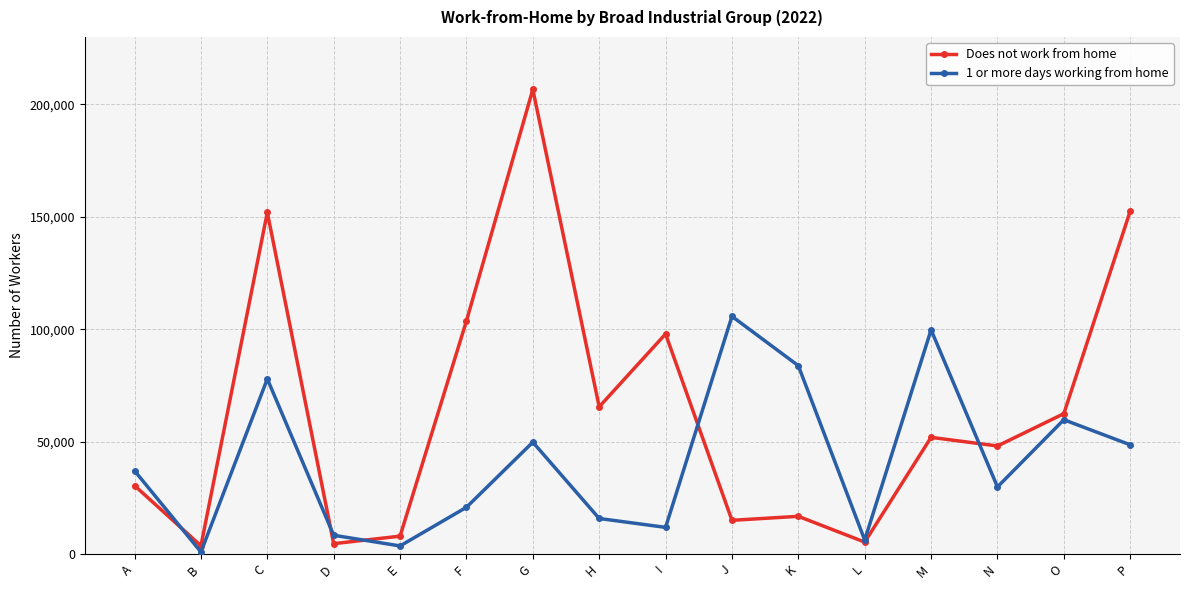

At which category does 1 or more days working from home reach its first local valley?

B